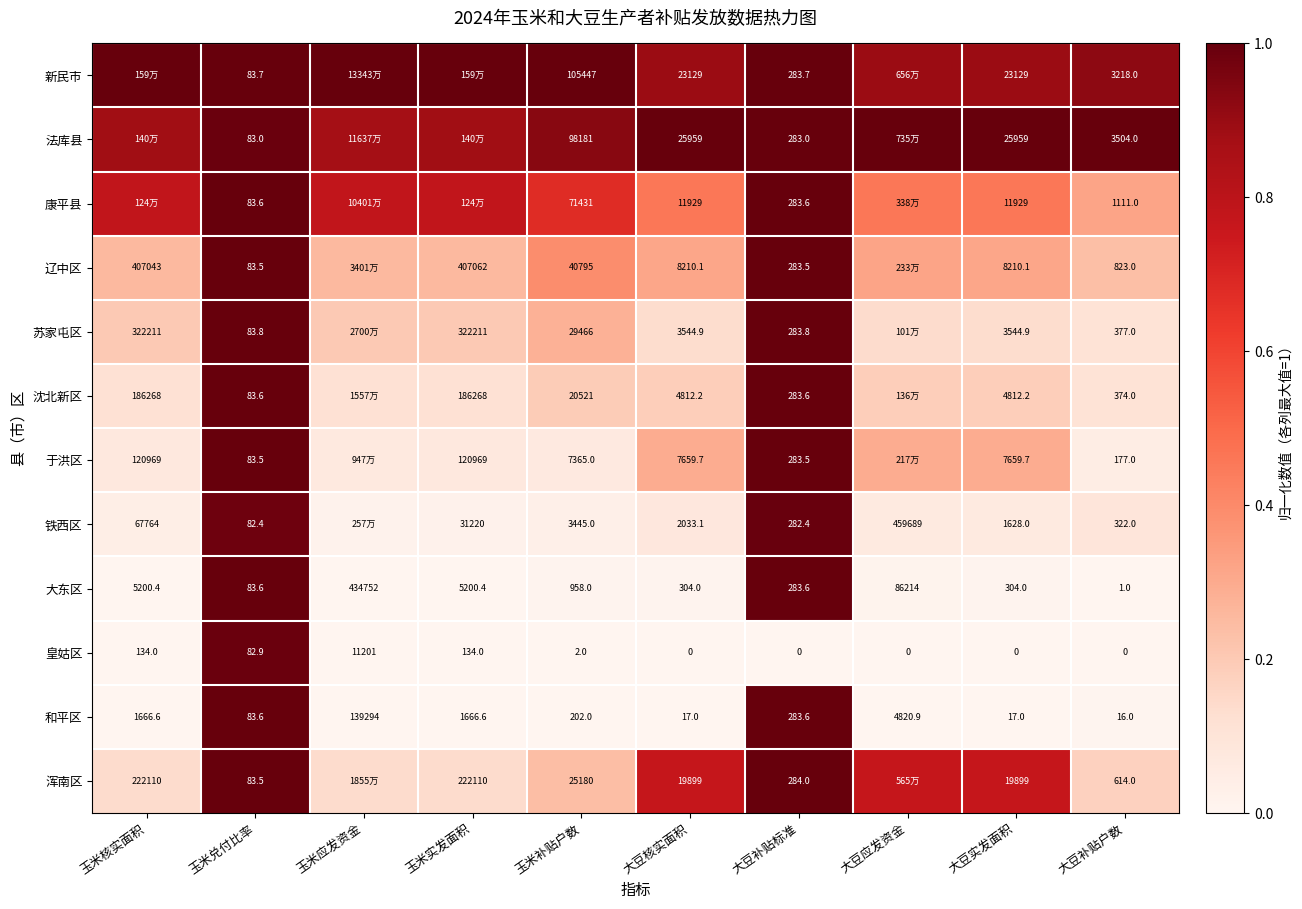

At which label does 大东区 first exceed 958?

玉米核实面积